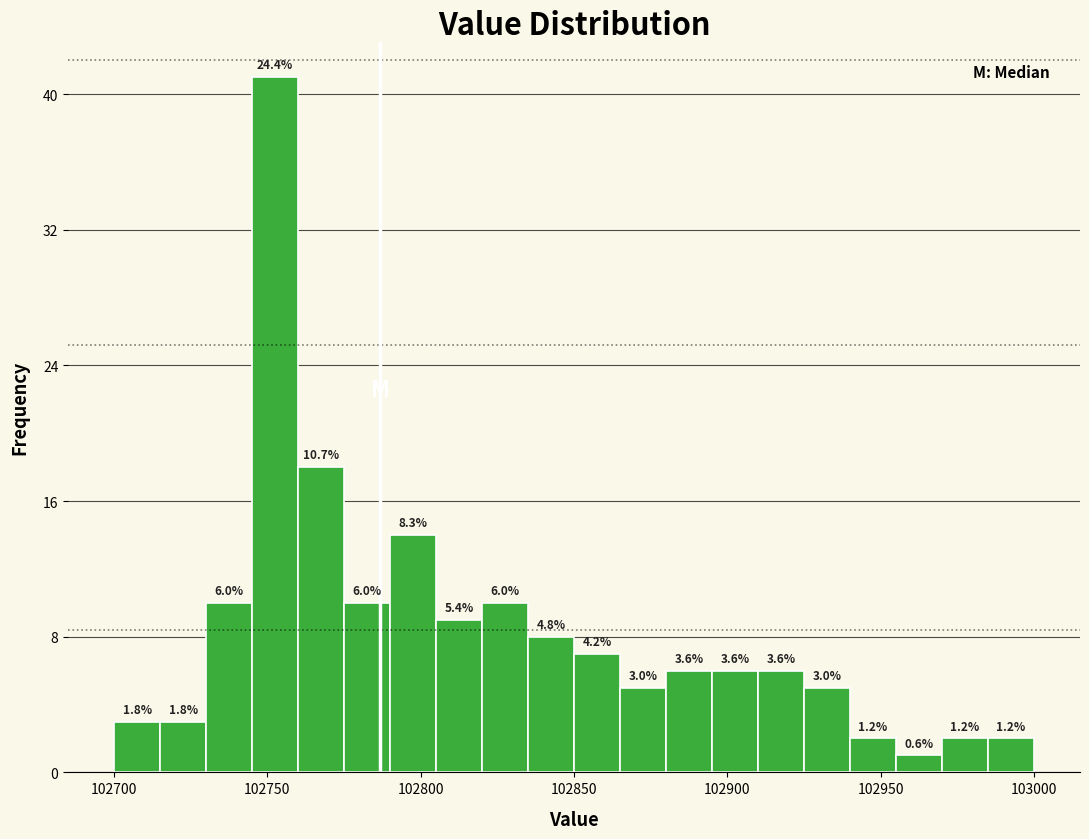

Around what value on the x-axis is the tallest bar? Give the approximate position of its centre, as read against the axis.

102755